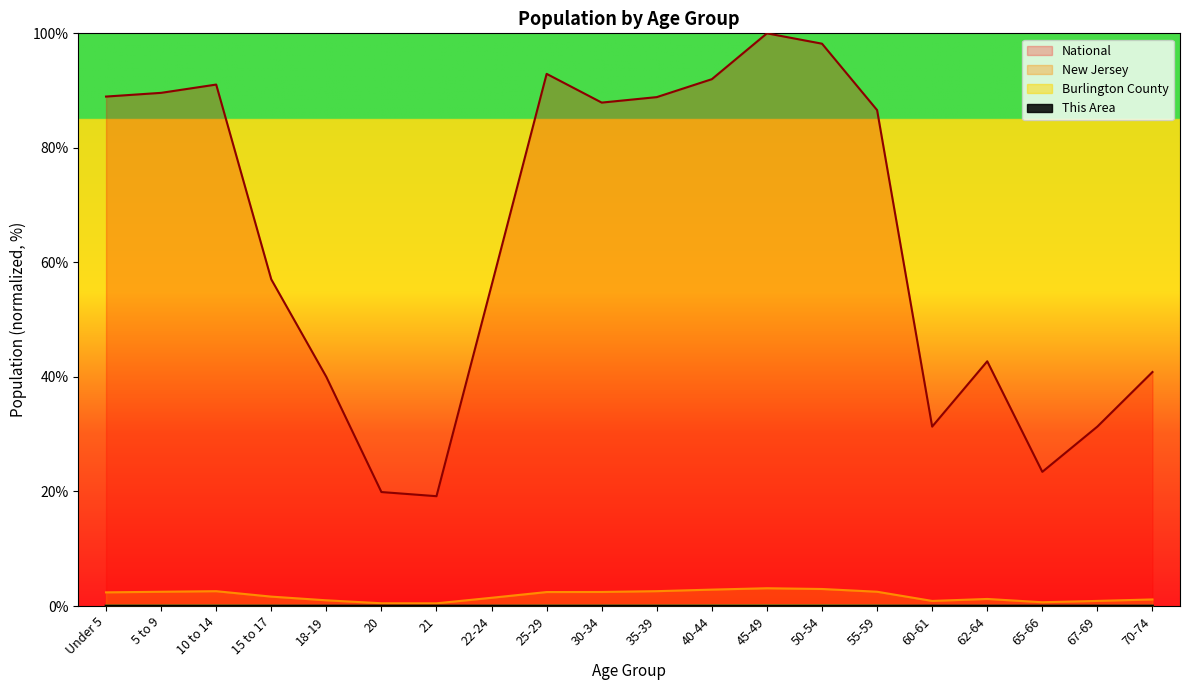

Which series has the widest spread of values?

National